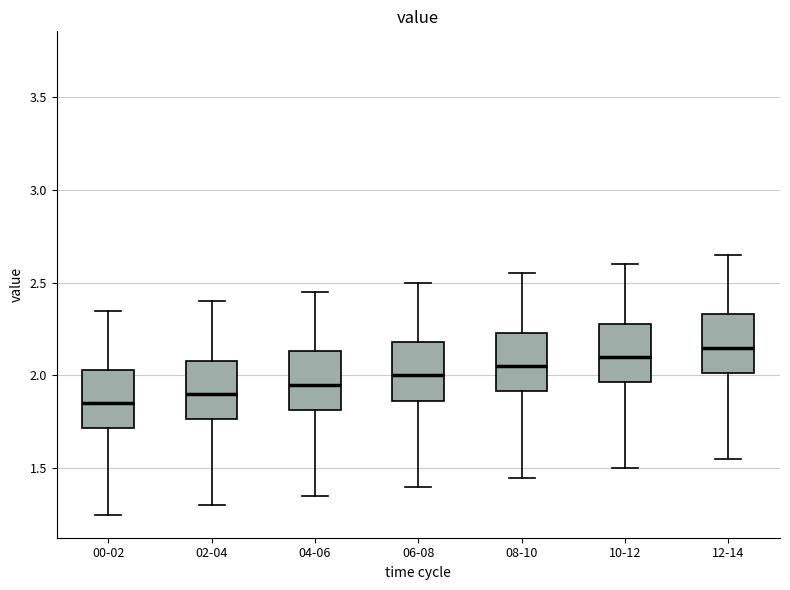

Reading left to right, read every box against the y-axis: the position of its median line, the range the box covers, and the ends of its whiskers. The values are not printed on the chart, so give them approximately, as read against the axis.

00-02: median 1.85, box 1.70 to 2.05, whiskers 1.25 to 2.35
02-04: median 1.90, box 1.75 to 2.10, whiskers 1.30 to 2.40
04-06: median 1.95, box 1.80 to 2.15, whiskers 1.35 to 2.45
06-08: median 2.00, box 1.85 to 2.20, whiskers 1.40 to 2.50
08-10: median 2.05, box 1.90 to 2.25, whiskers 1.45 to 2.55
10-12: median 2.10, box 1.95 to 2.30, whiskers 1.50 to 2.60
12-14: median 2.15, box 2.00 to 2.35, whiskers 1.55 to 2.65